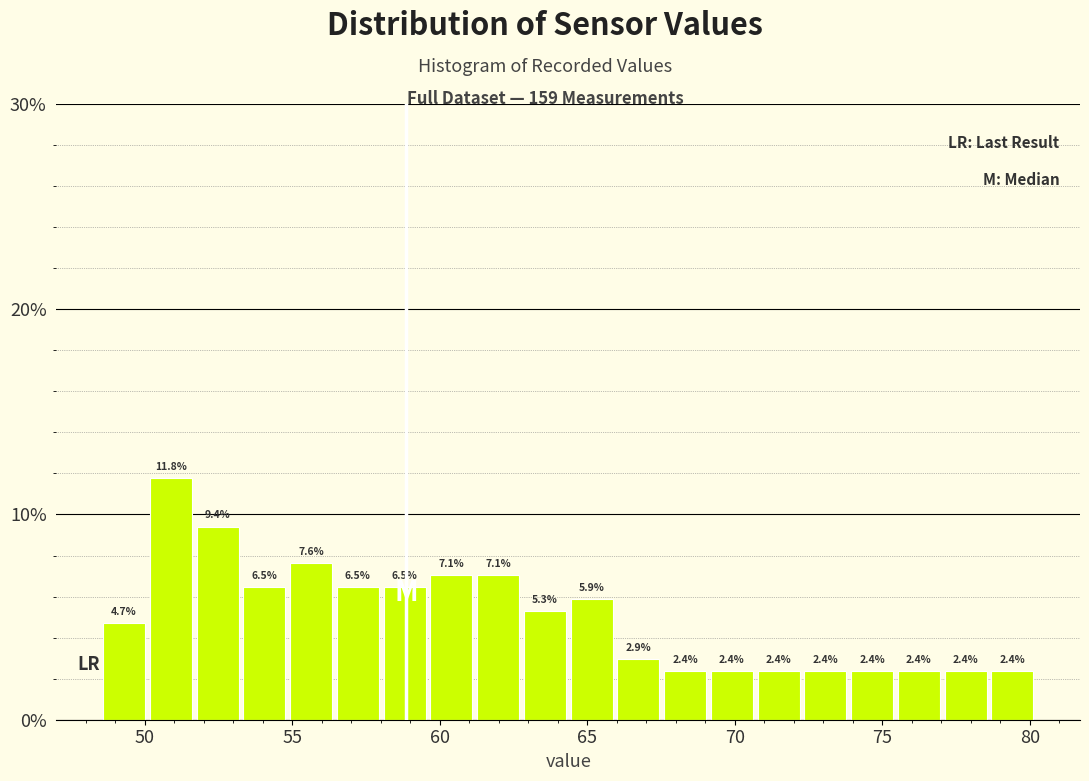

Around what value on the x-axis is the tallest bar? Give the approximate position of its centre, as read against the axis.

51.0